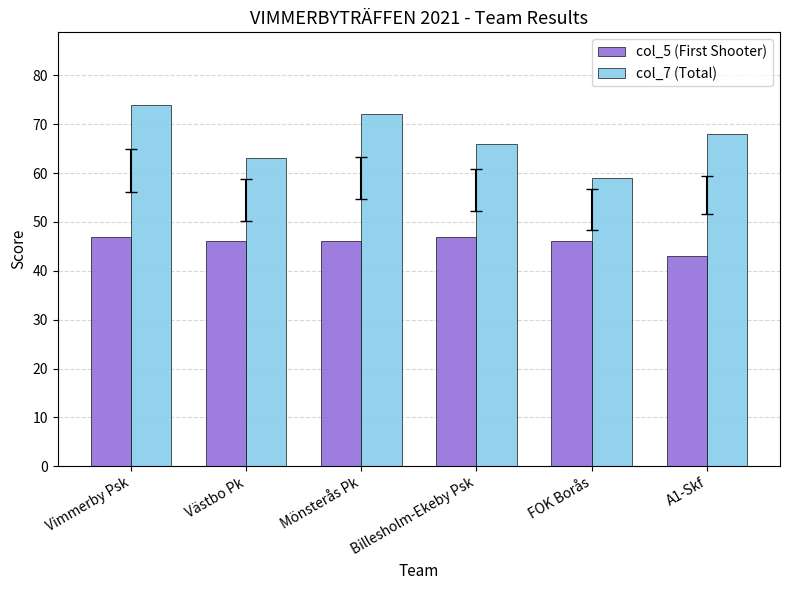

What are all the series names shown in the legend?

col_5 (First Shooter), col_7 (Total)